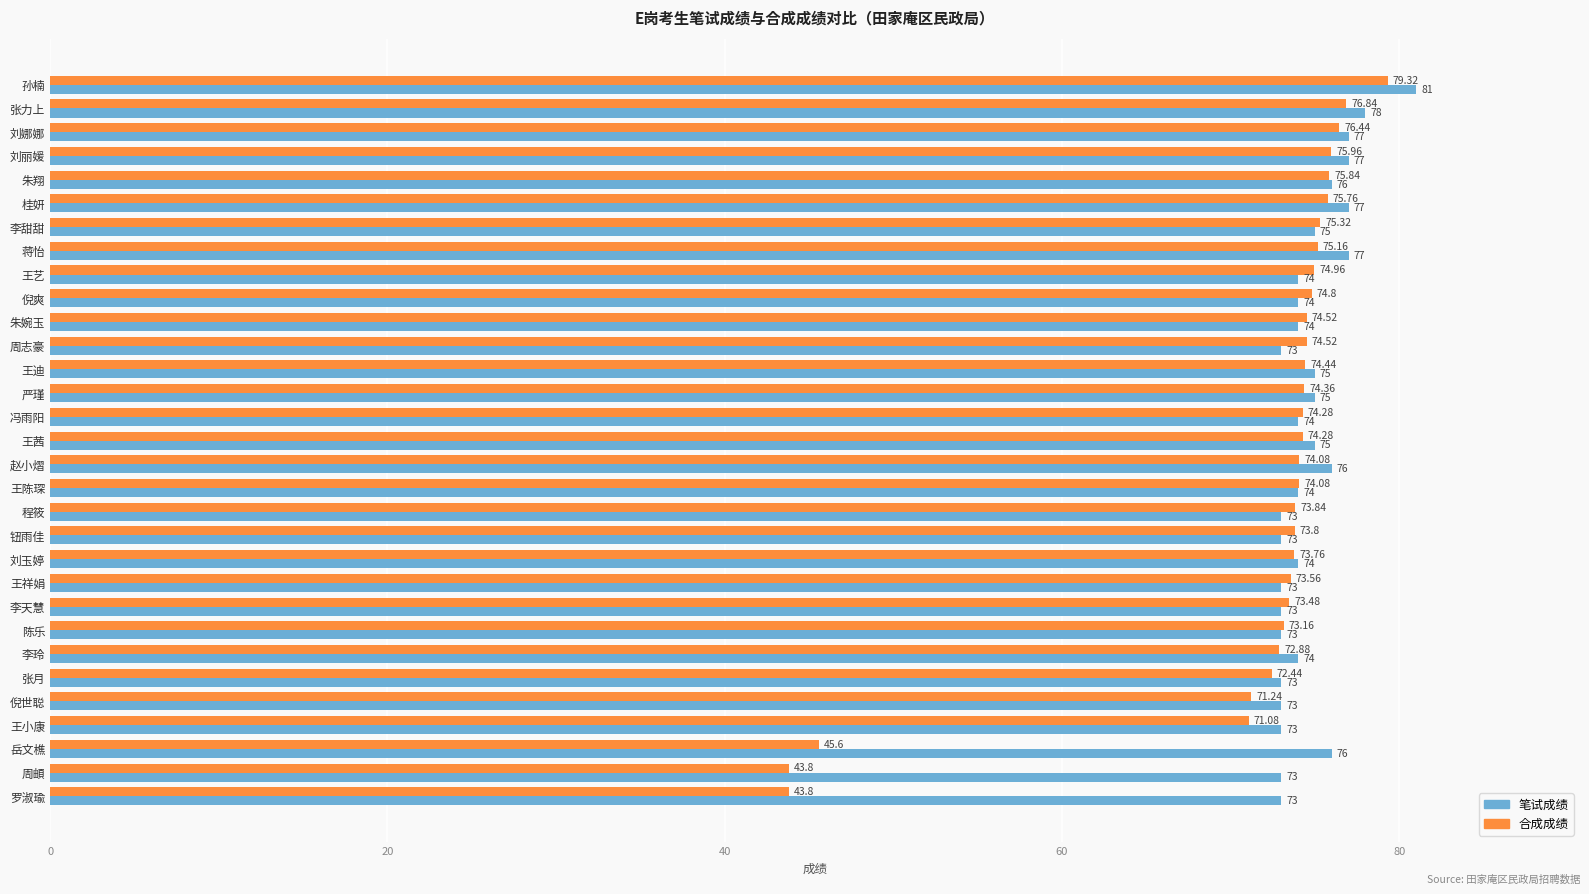

Which series has the widest spread of values?

合成成绩